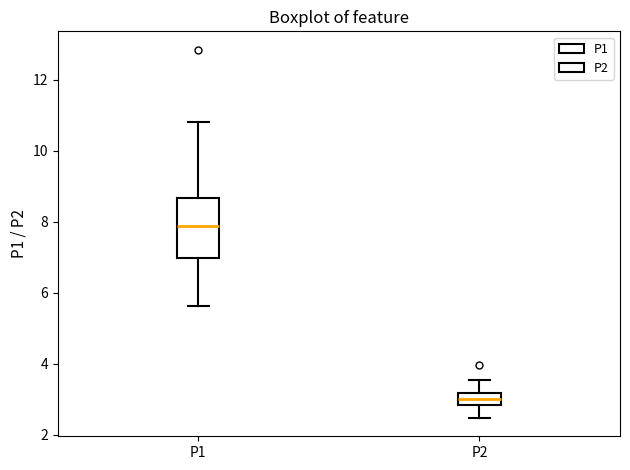

Where is the upper edge of the box for P2 on the y-axis? The values are not printed on the chart, so give them approximately, as read against the axis.

3.2